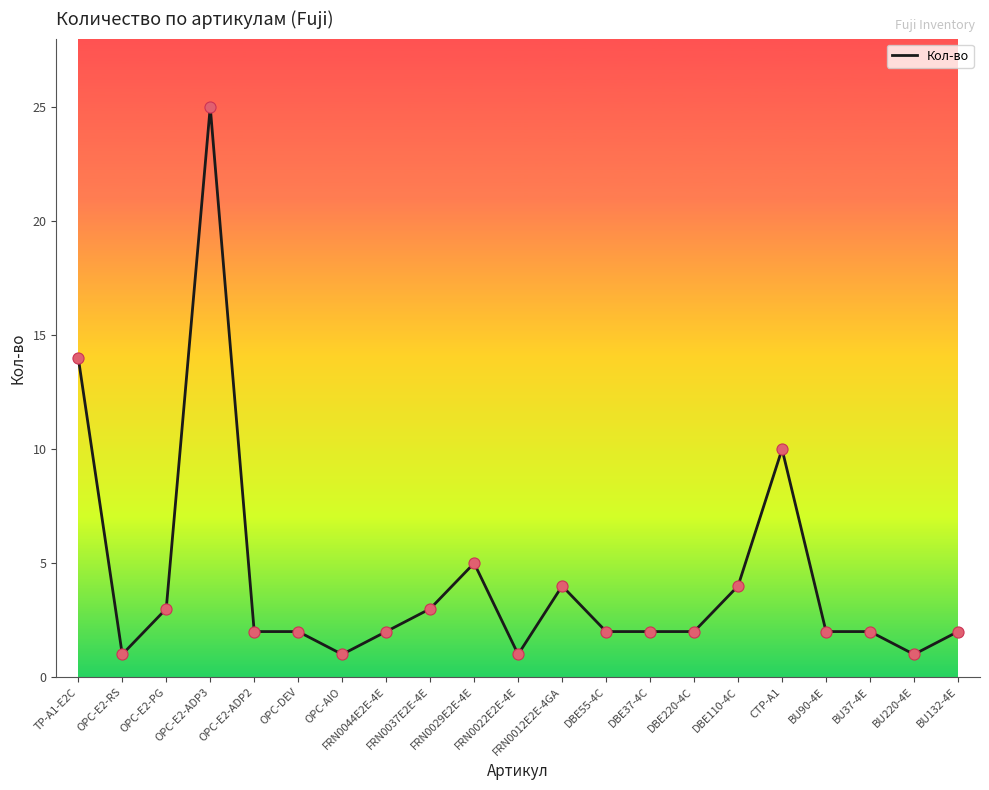

Approximately how many times larger is the value at DBE55-4C compared to BU37-4E?

1.0